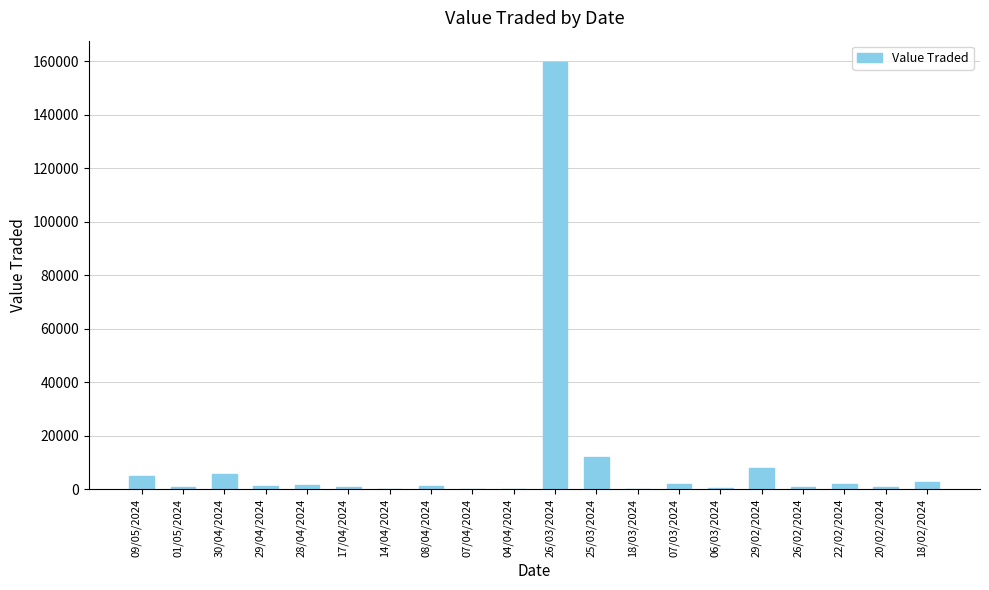

What is the sum of all values?

204839